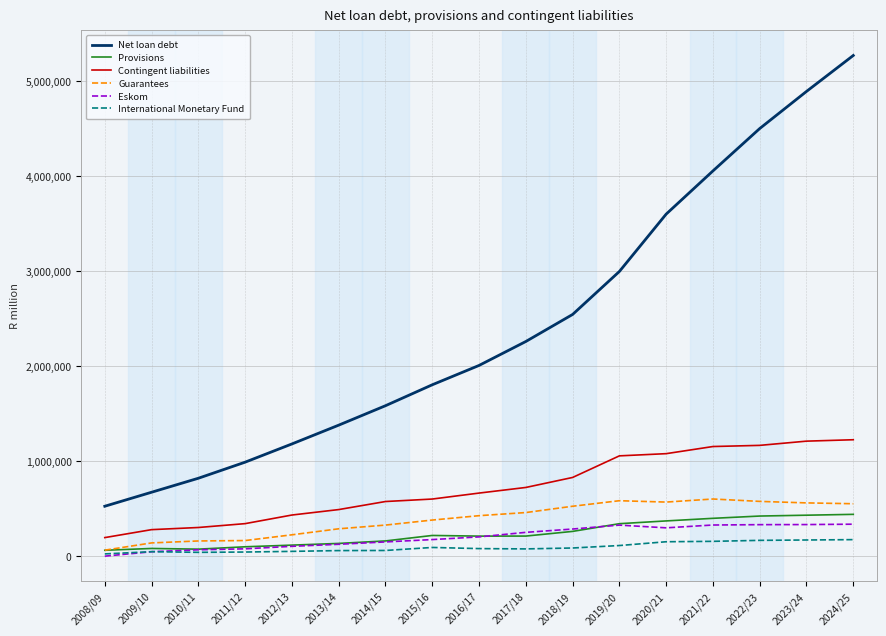

Between 2013/14 and 2022/23, which series saw the biggest shift?

Net loan debt